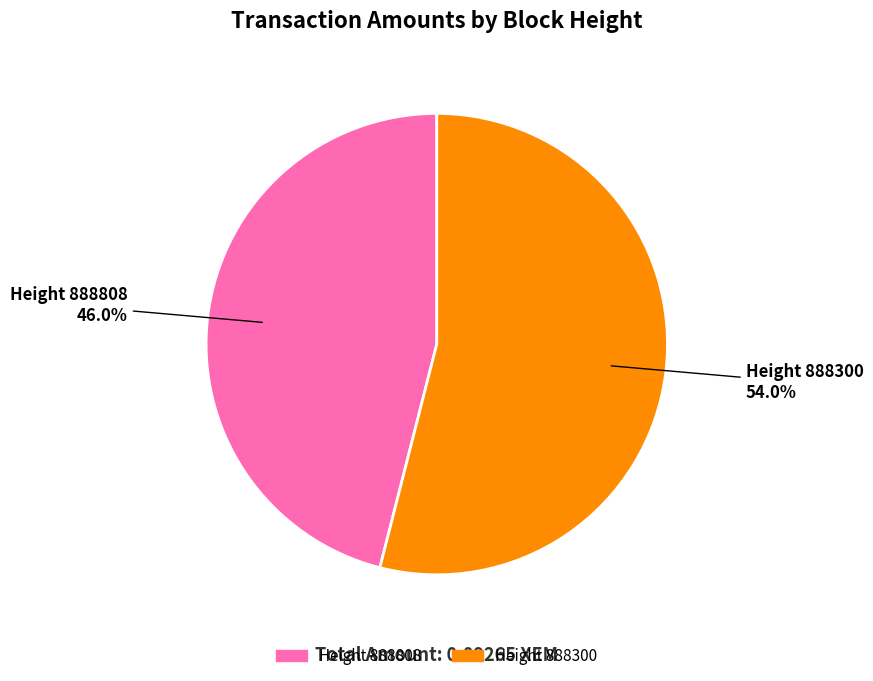

What is the majority slice?

Height 888300